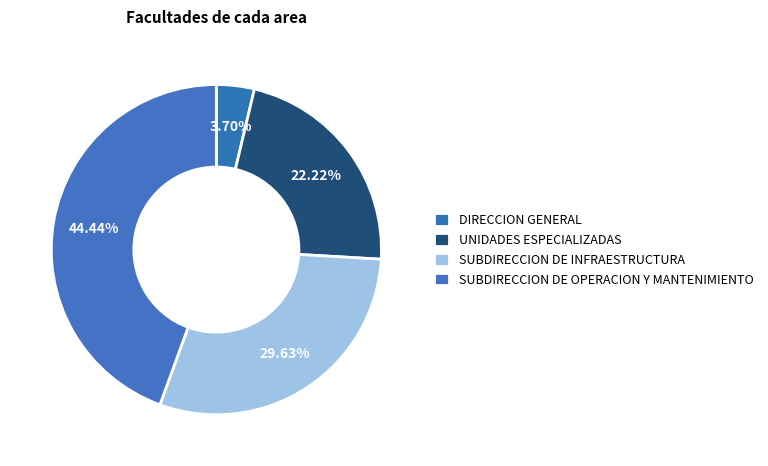

Count the number of slices in the pie.

4